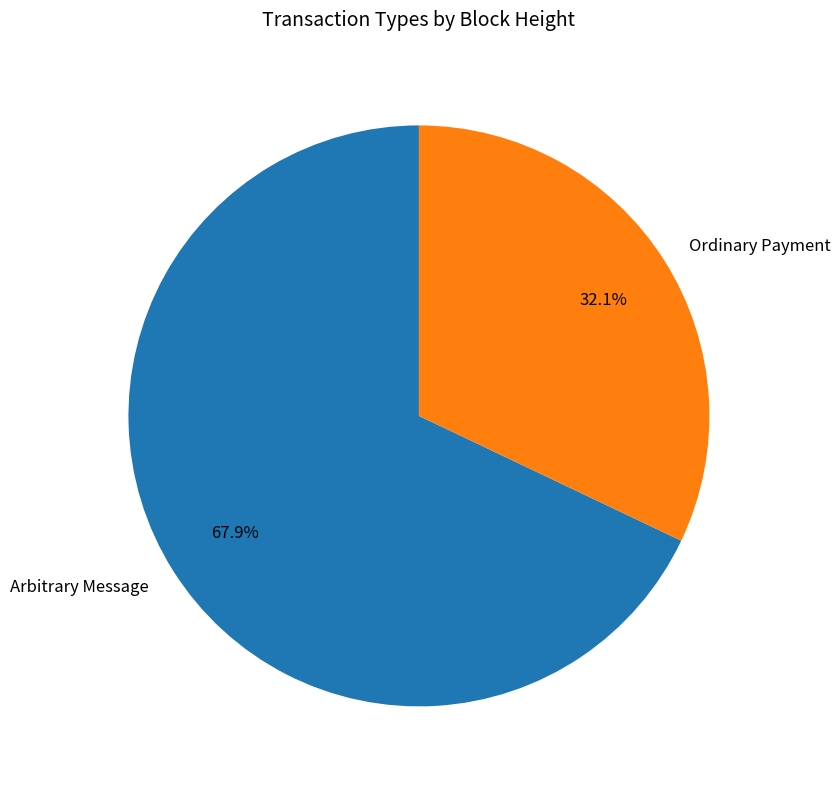

Count the number of slices in the pie.

2